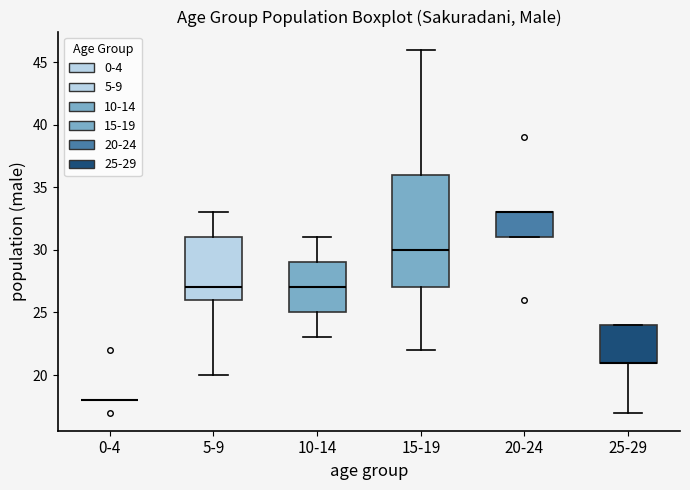

Reading left to right, read every box against the y-axis: the position of its median line, the range the box covers, and the ends of its whiskers. The values are not printed on the chart, so give them approximately, as read against the axis.

0-4: box collapsed to a line at 18, whiskers 18 to 18
5-9: median 27, box 26 to 31, whiskers 20 to 33
10-14: median 27, box 25 to 29, whiskers 23 to 31
15-19: median 30, box 27 to 36, whiskers 22 to 46
20-24: median 33 (drawn on the box's upper edge), box 31 to 33, whiskers 31 to 33
25-29: median 21 (drawn on the box's lower edge), box 21 to 24, whiskers 17 to 24